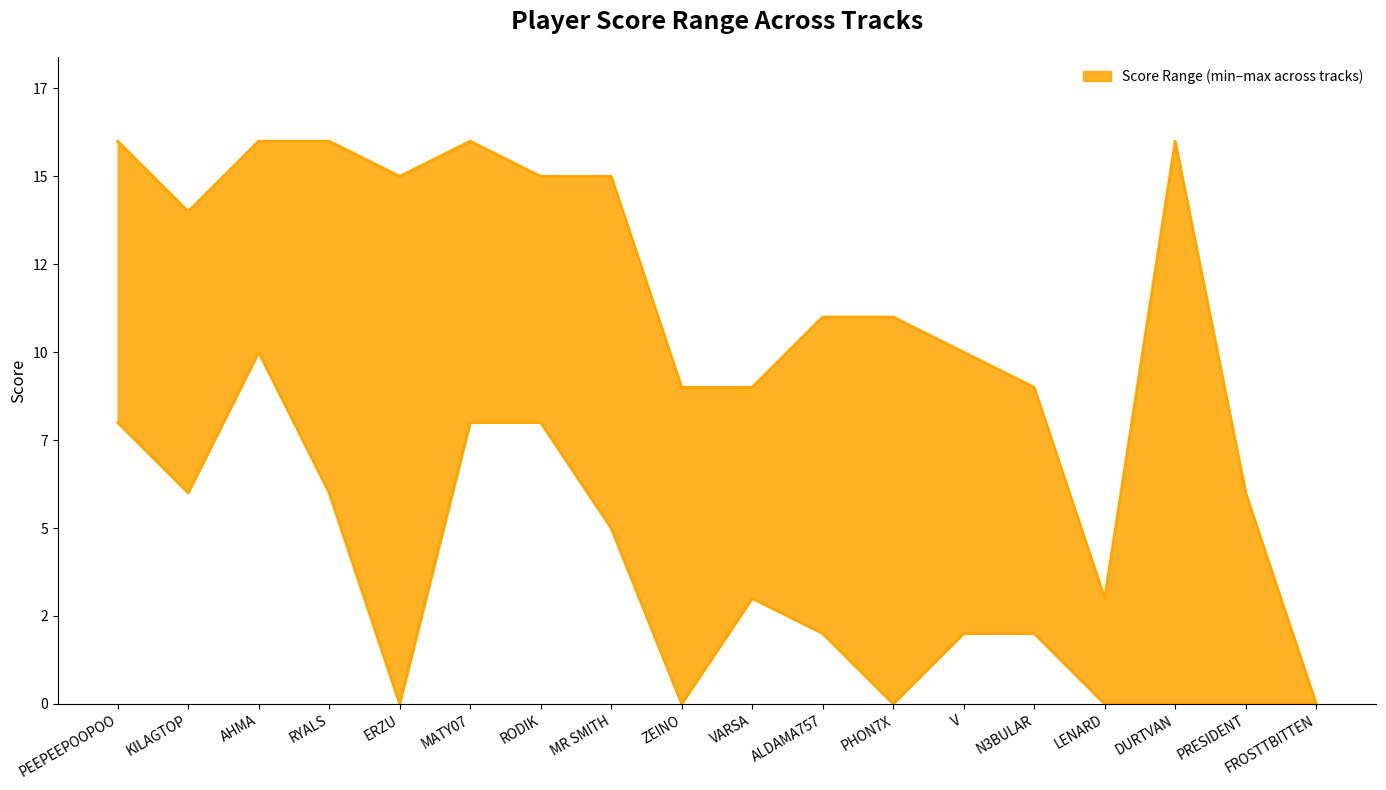

The value of Home 1 R Score at RYALS is 5. True or false?

False